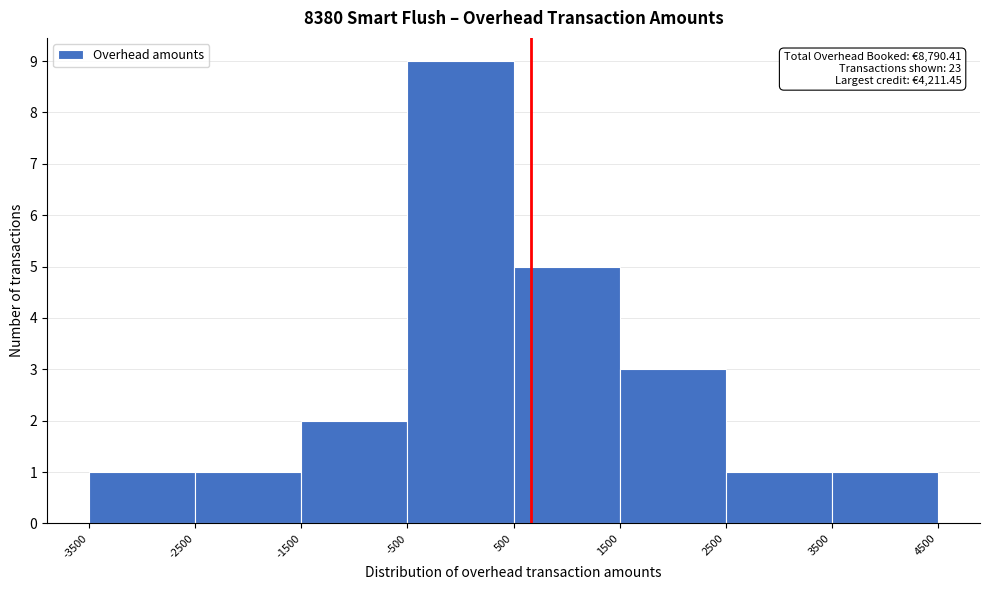

Which range on the x-axis has the tallest bar?

-500 to 500